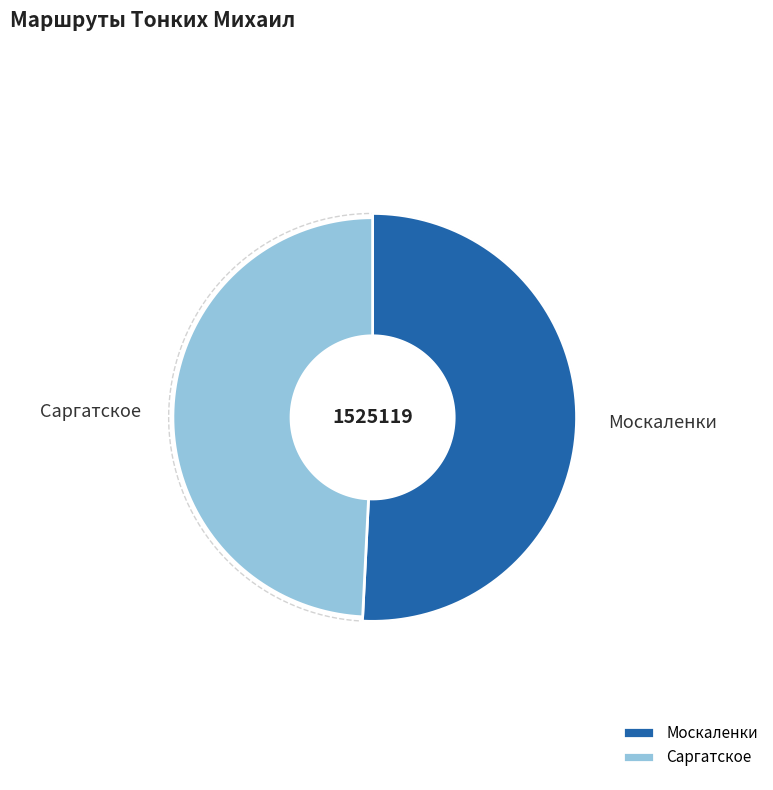

Which category accounts for the majority?

Москаленки